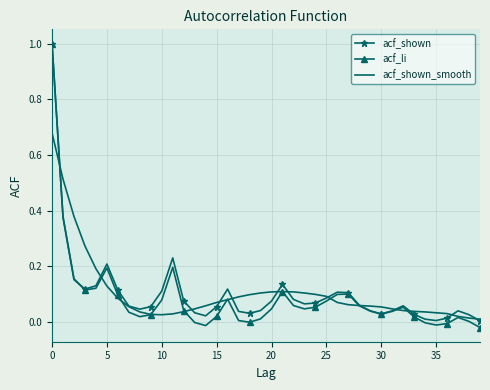

Count the number of categories in the chart.

40